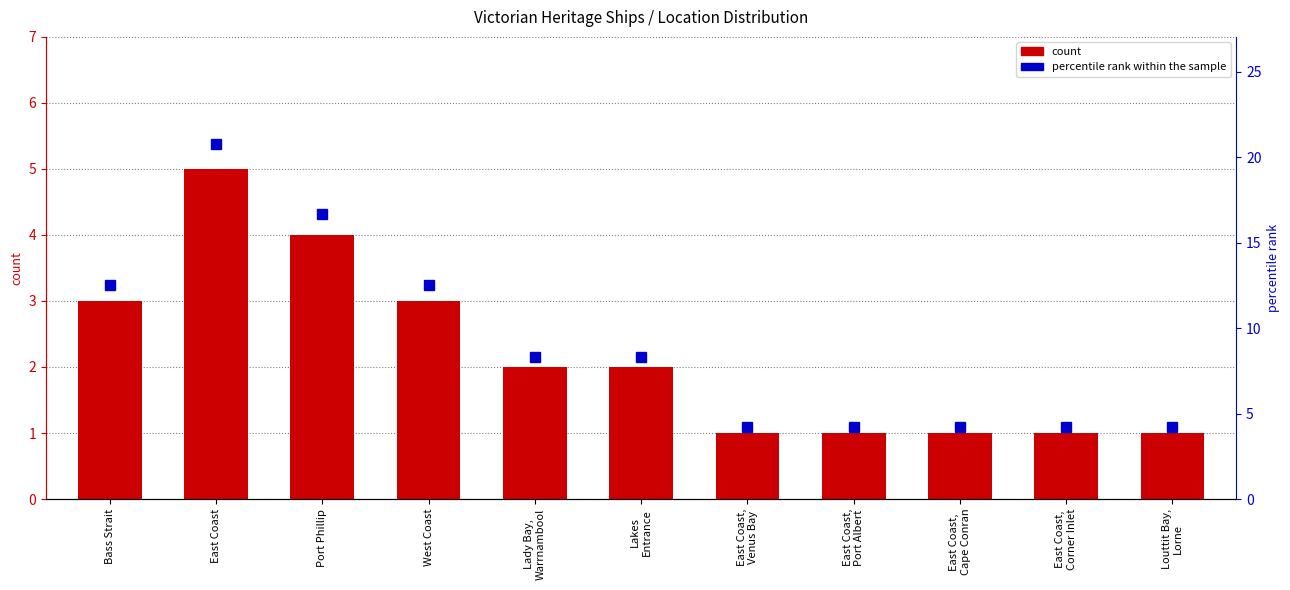

What is the approximate value of count at Port Phillip?

4.0